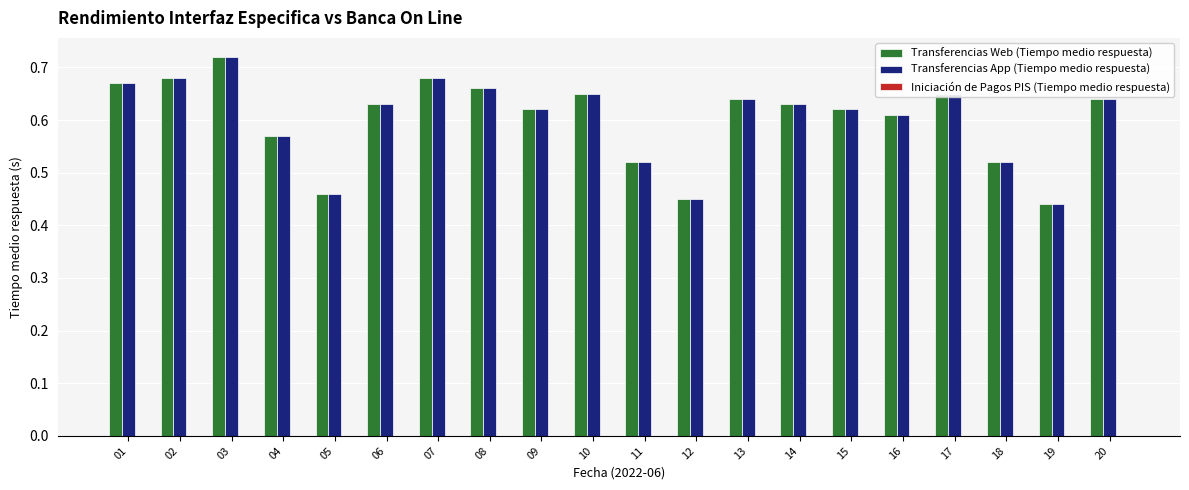

Count the Transferencias App (Tiempo medio respuesta) values in the range 0 to 1.

20